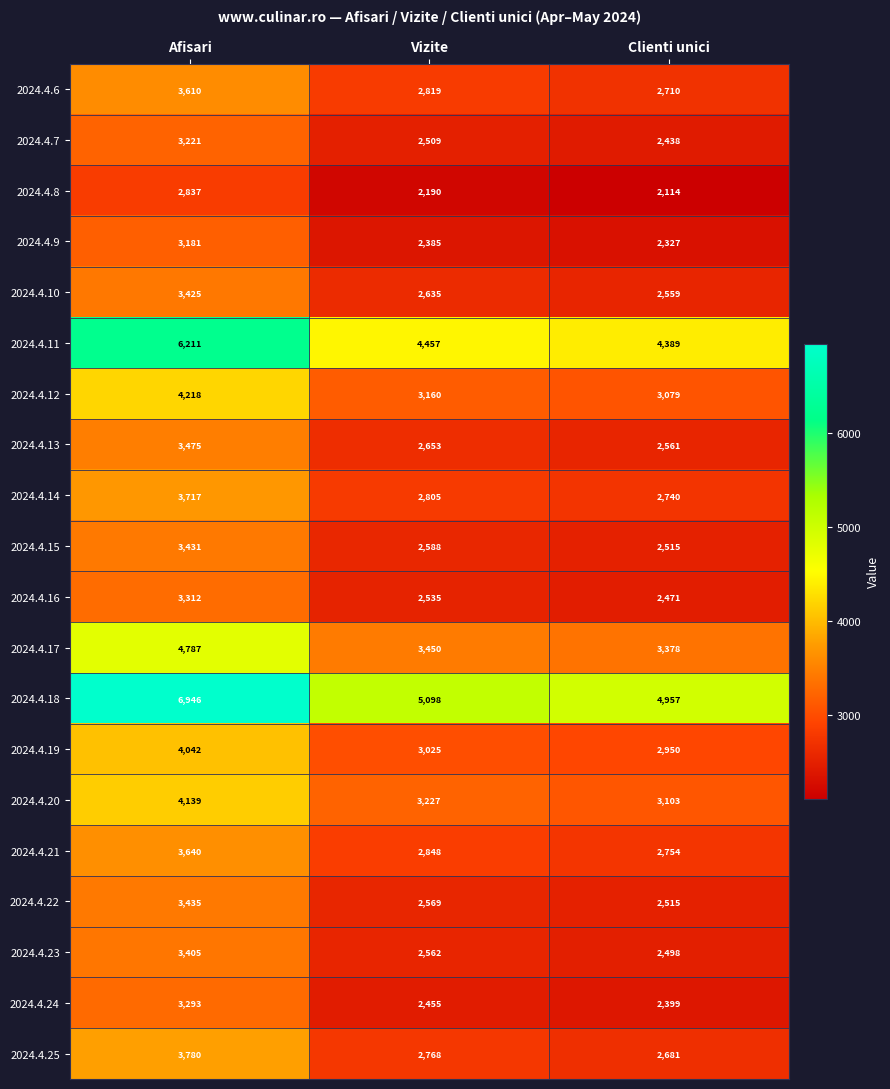

What is the spread (max minus min) of values at Afisari?

4109